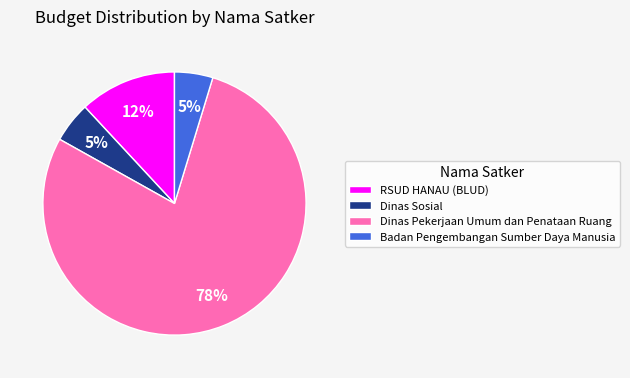

Which category has the biggest portion of the pie?

Dinas Pekerjaan Umum dan Penataan Ruang